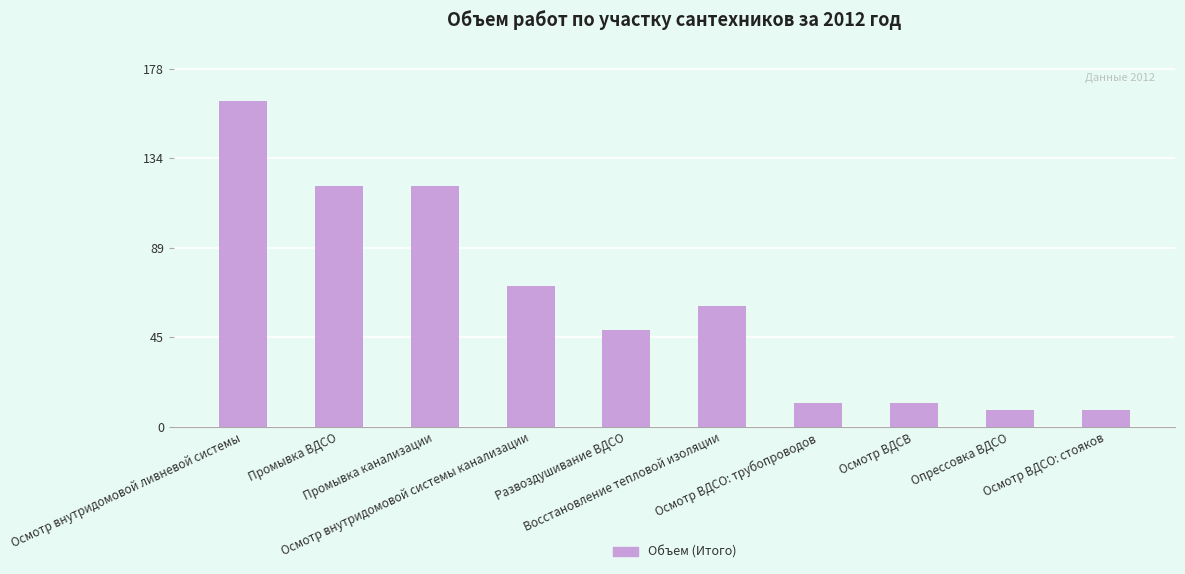

What is the minimum value shown in the chart?

8.3